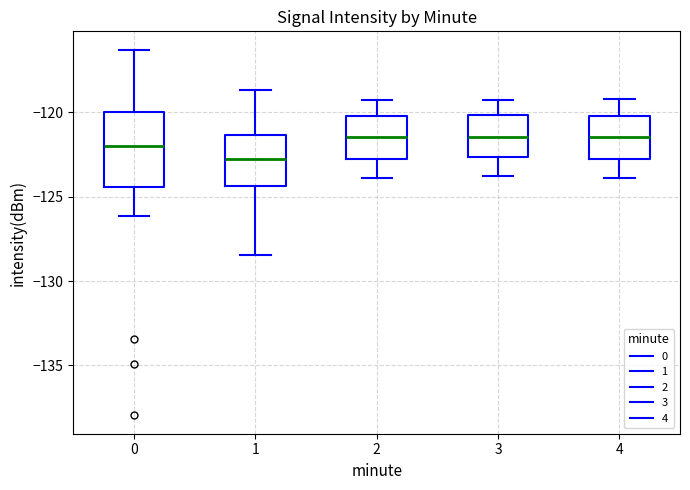

Where is the lower edge of the box at x = 3 on the y-axis? The values are not printed on the chart, so give them approximately, as read against the axis.

-122.5